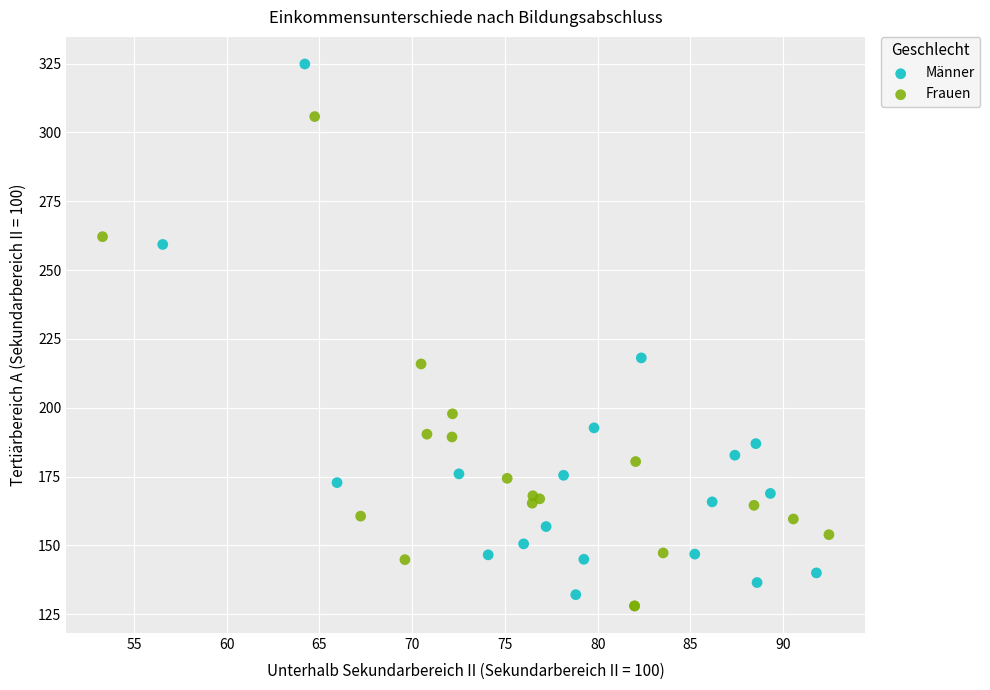

Which series contains the highest Y value?

Männer